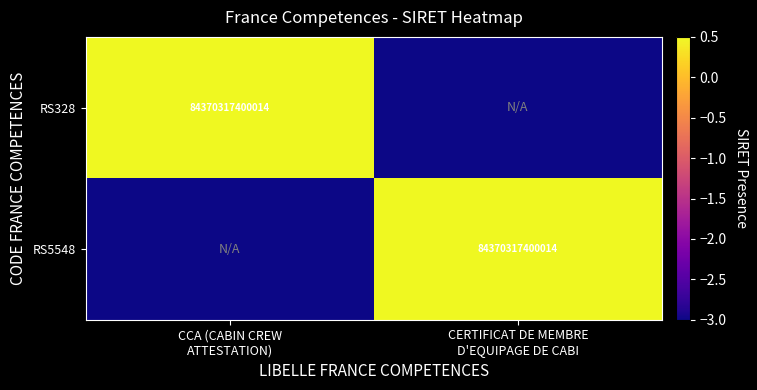

Where does the RS328 series first go above 0?

CCA (CABIN CREW ATTESTATION)